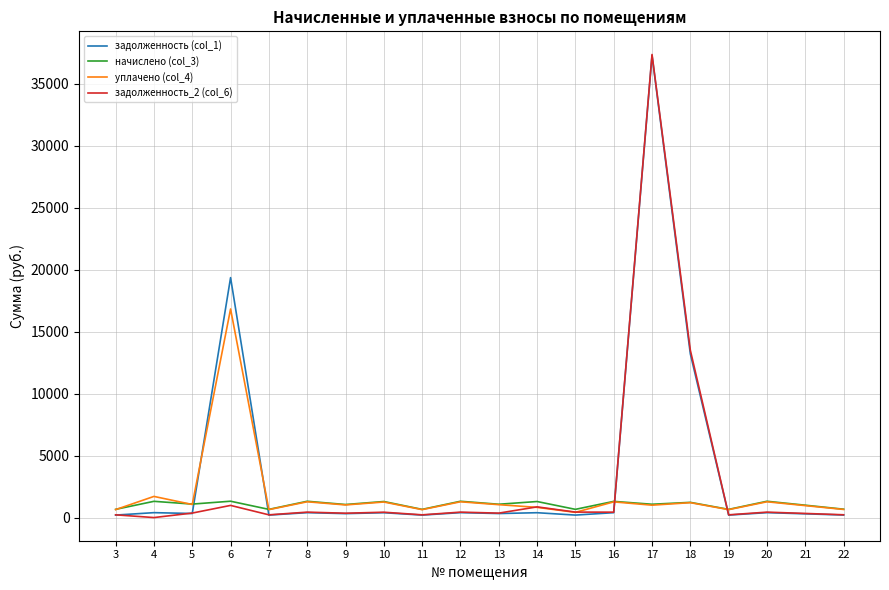

Is the value of начислено (col_3) at 18 greater than the value of задолженность_2 (col_6) at 21?

Yes